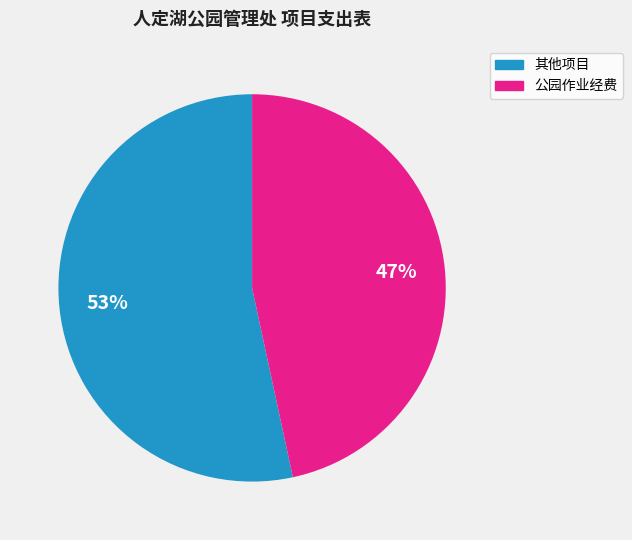

Is there a majority slice in this chart?

Yes